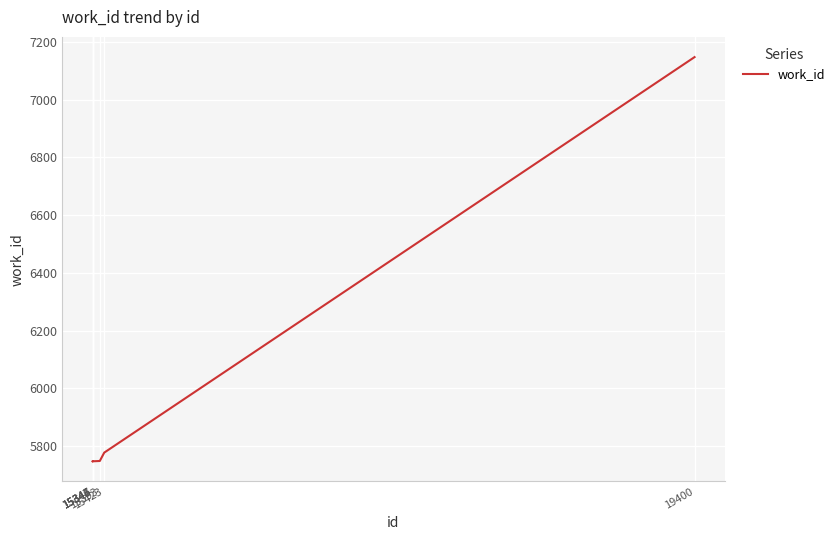

Which label corresponds to the largest value in the chart?

19400